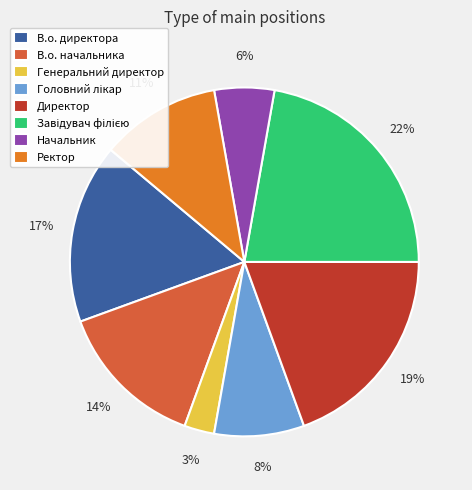

True or false: Генеральний директор accounts for 3% of the total.

True